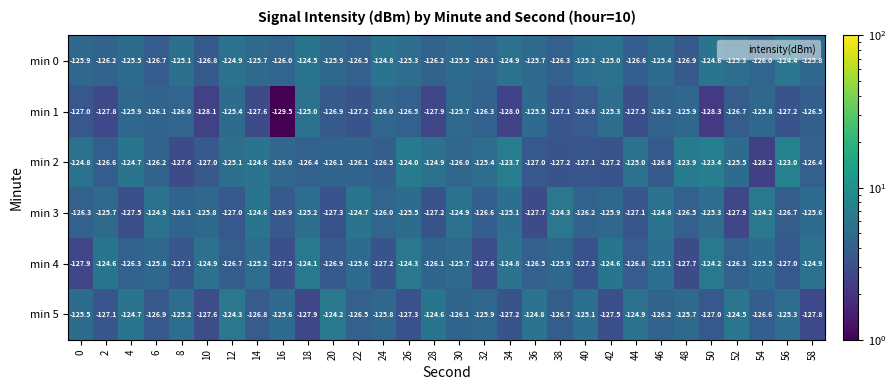

Is it true that min 0 equals -125.8 at 58?

True